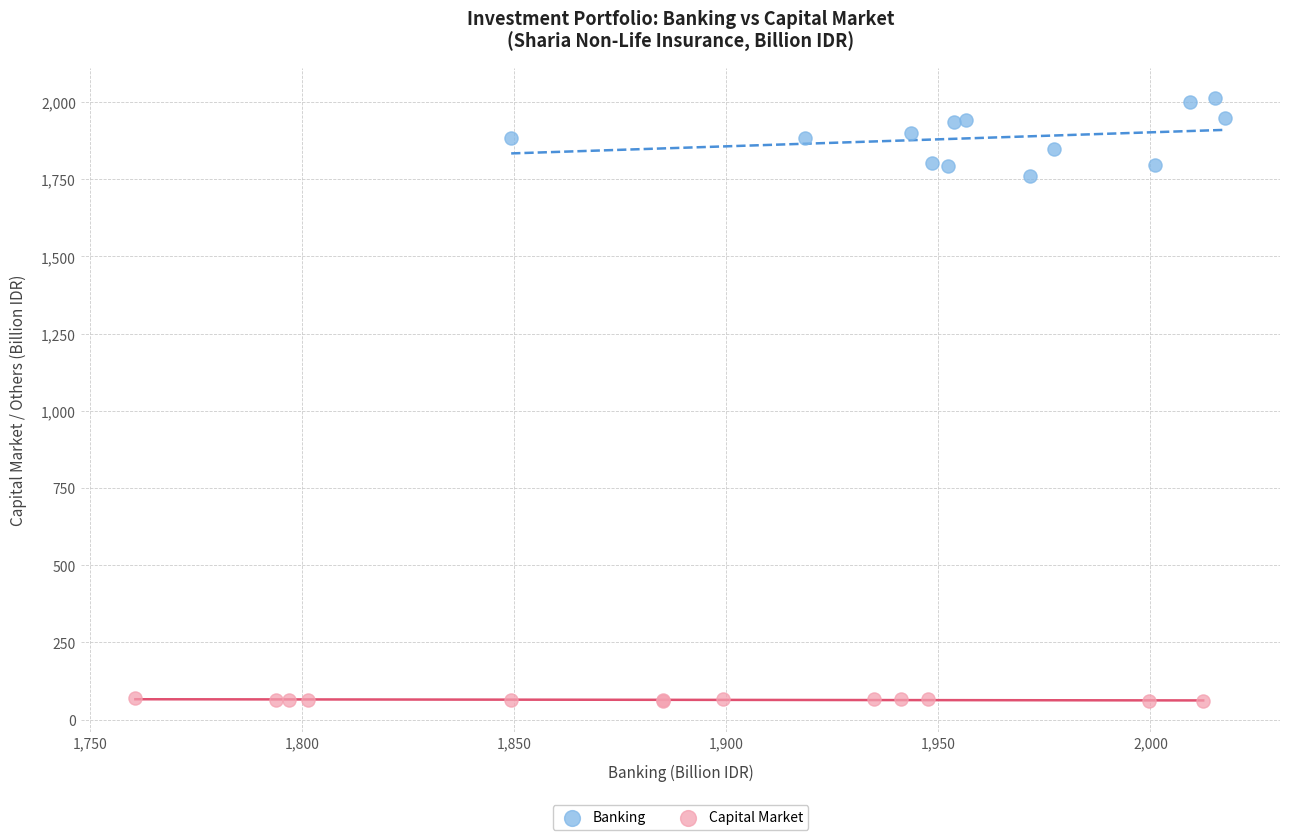

Which series contains the lowest Y value?

Capital Market